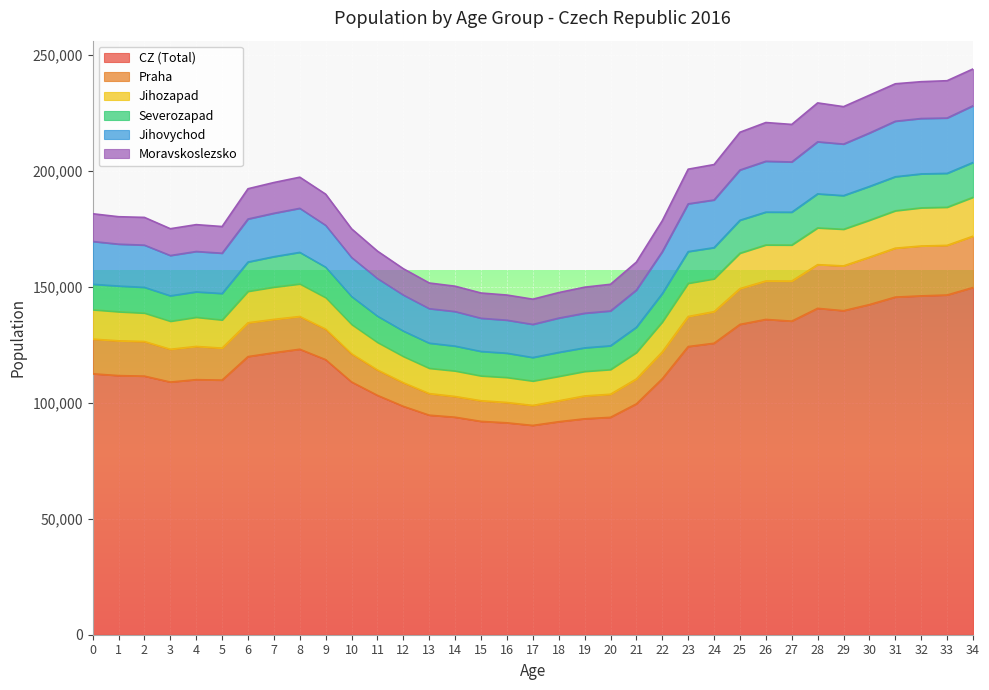

Count the number of categories in the chart.

35